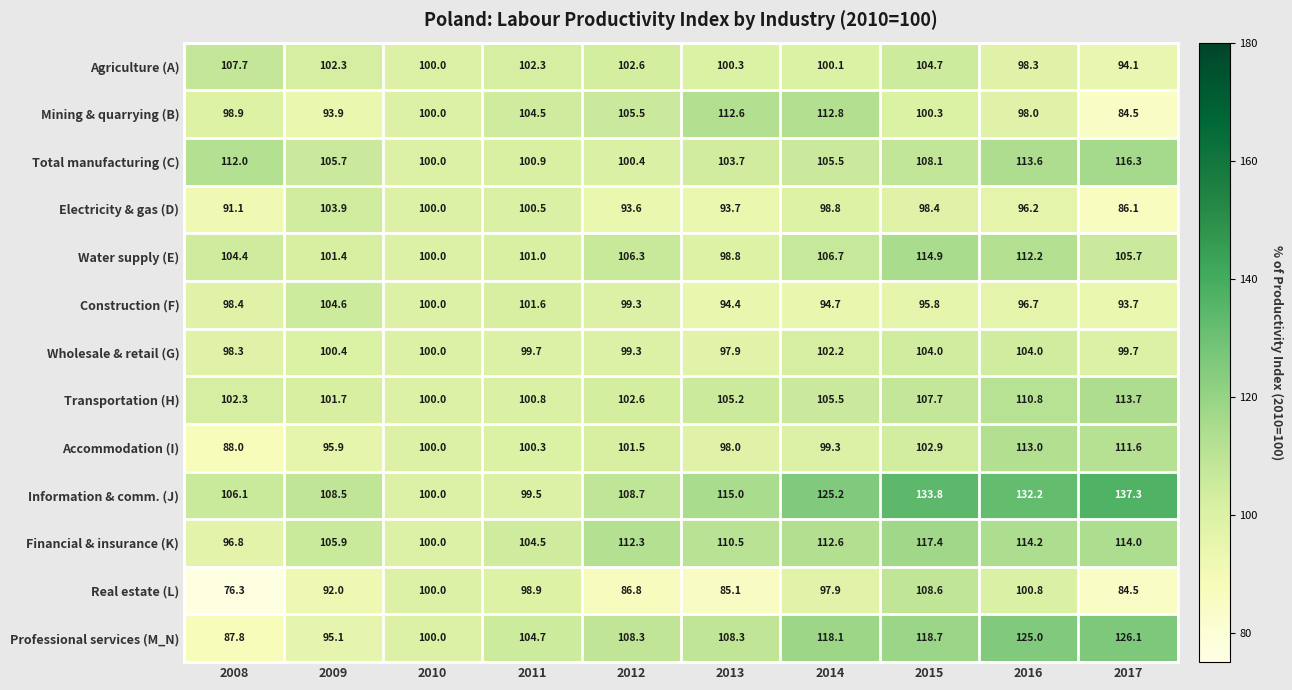

Which category has the highest value across all series?

2017